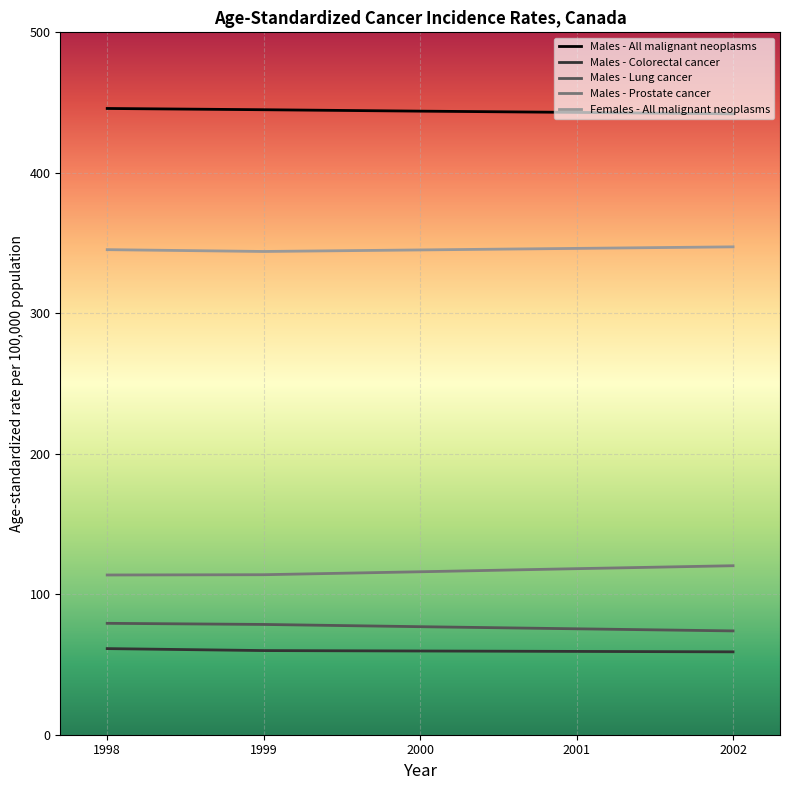

True or false: Males - Colorectal cancer and Males - Prostate cancer intersect in this chart.

False